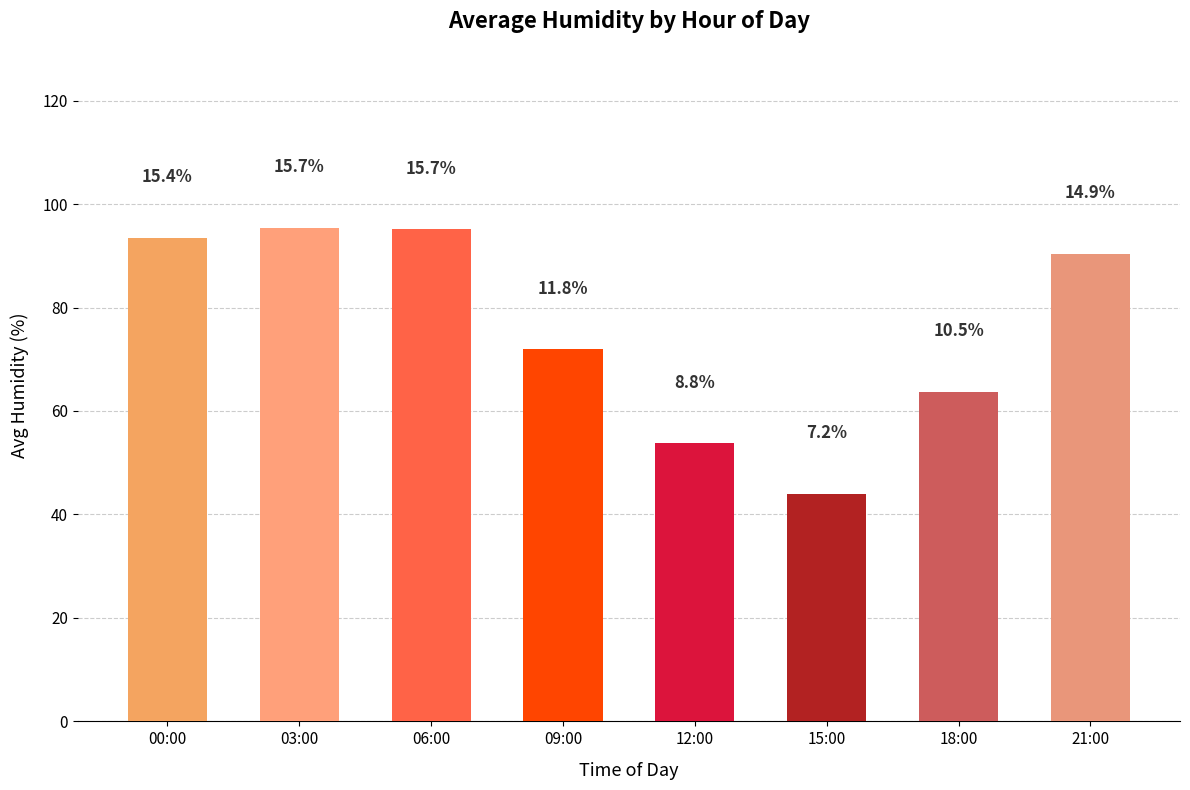

List the labels in order of value, smallest first.

15:00, 12:00, 18:00, 09:00, 21:00, 00:00, 06:00, 03:00